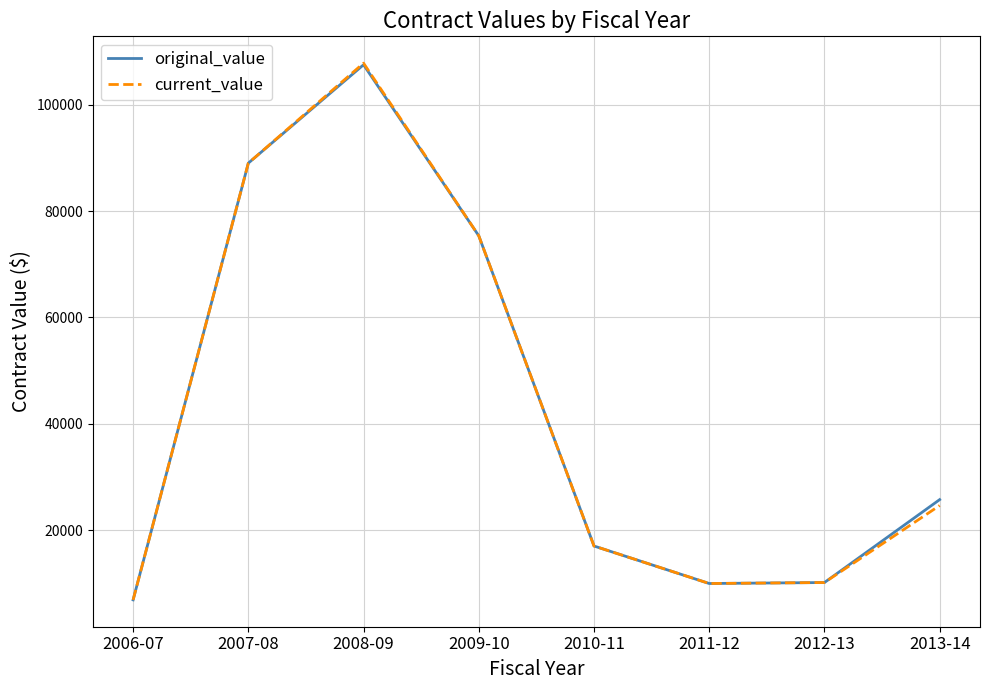

What is the minimum value shown in the chart?

6922.0